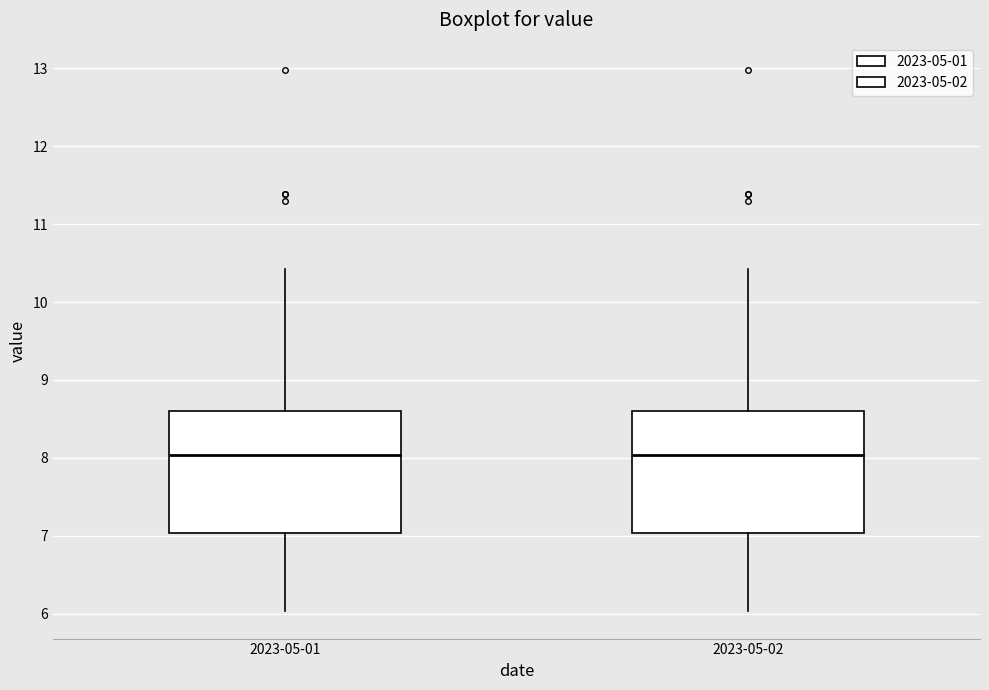

Reading left to right, transcribe this box plot: for each box, give where its median line is, the range the box spans, and where its two whiskers end, as read against the y-axis. The values are not printed on the chart, so give them approximately, as read against the axis.

2023-05-01: median 8.0, box 7.0 to 8.6, whiskers 6.0 to 10.4
2023-05-02: median 8.0, box 7.0 to 8.6, whiskers 6.0 to 10.4